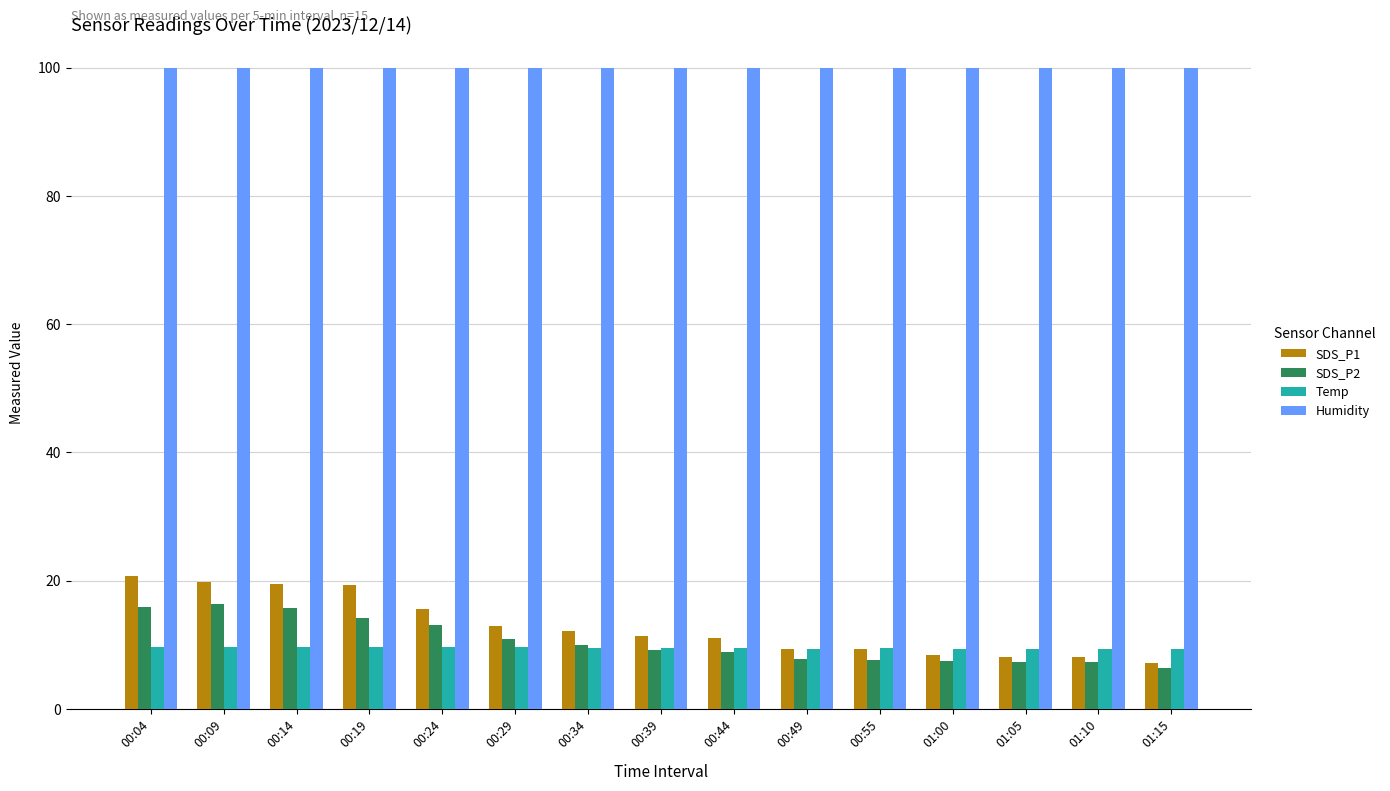

Read the SDS_P2 value at 00:49.

7.8